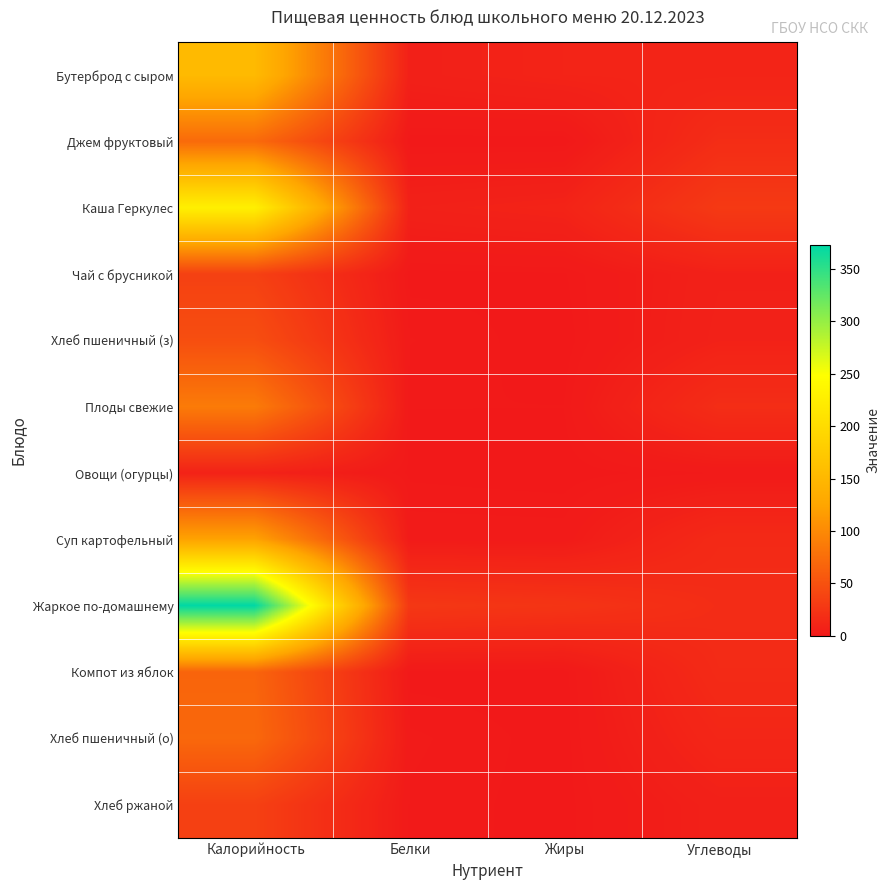

Which series changed the most between Калорийность and Жиры?

Жаркое по-домашнему